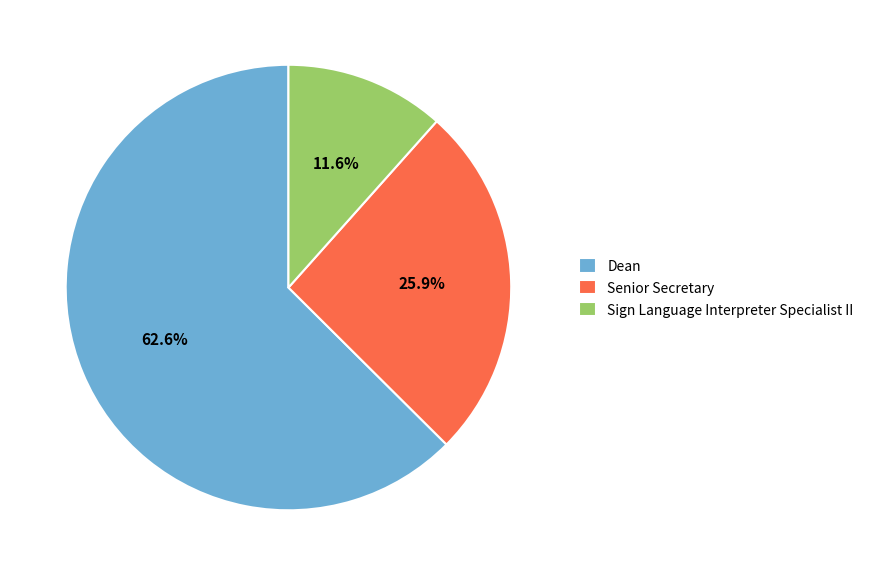

Which slice represents more than half of the pie?

Dean